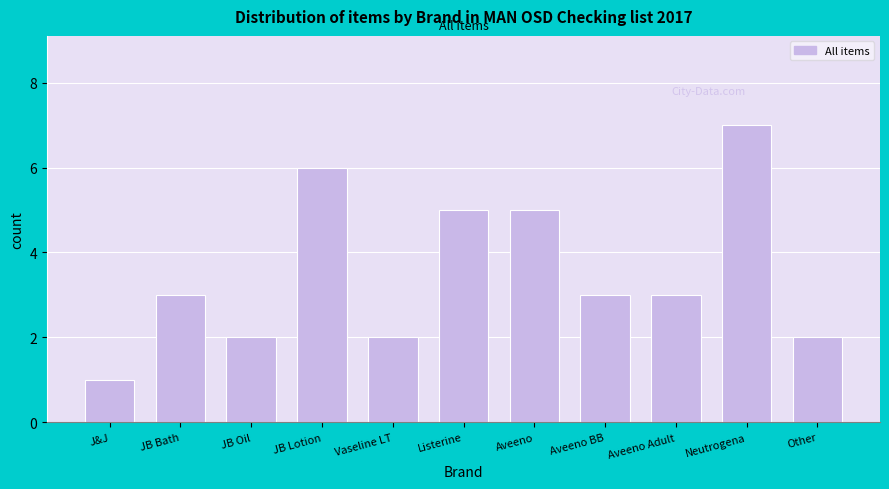

Reading left to right, list all the values displayed in this chart.

J&J=1	JB Bath=3	JB Oil=2	JB Lotion=6	Vaseline LT=2	Listerine=5	Aveeno=5	Aveeno BB=3	Aveeno Adult=3	Neutrogena=7	Other=2